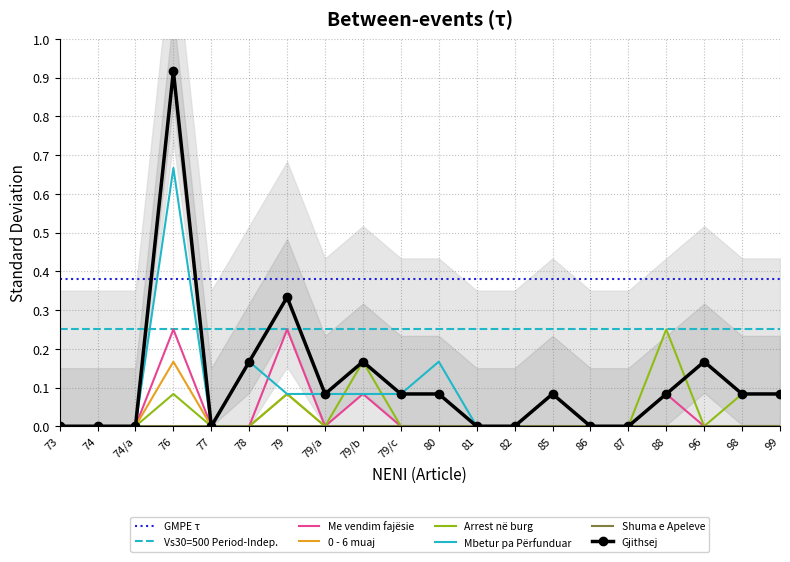

What is the difference between the maximum and second lowest values in the Mbetur pa Përfunduar series?

0.7